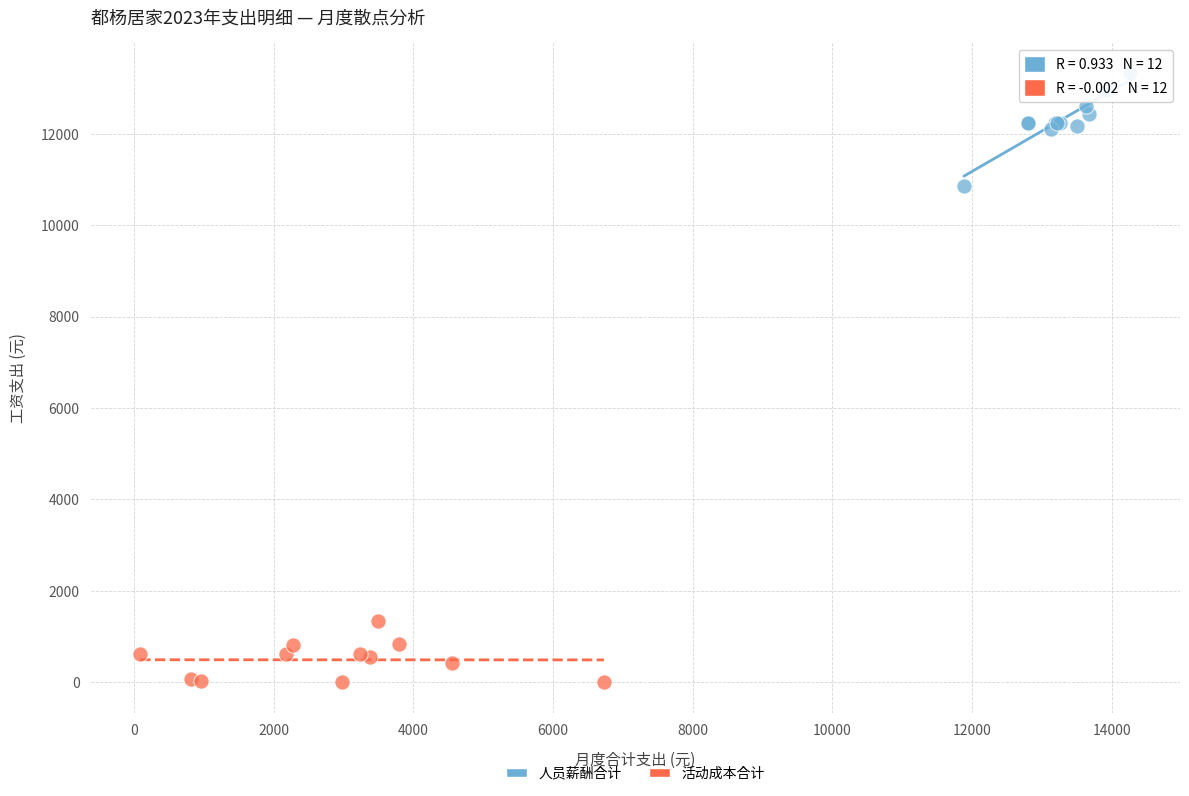

Which series has the largest Y range (max minus min)?

人员薪酬合计